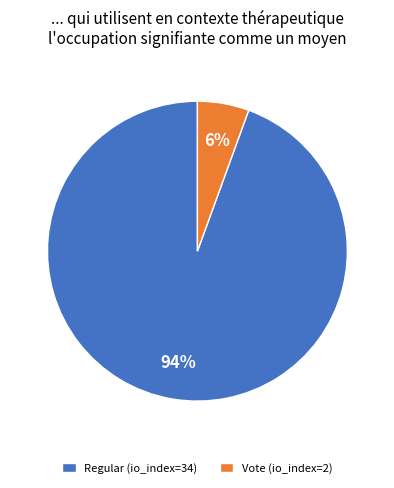

Combined, do Regular (io_index=34) and Vote (io_index=2) account for over 50%?

Yes